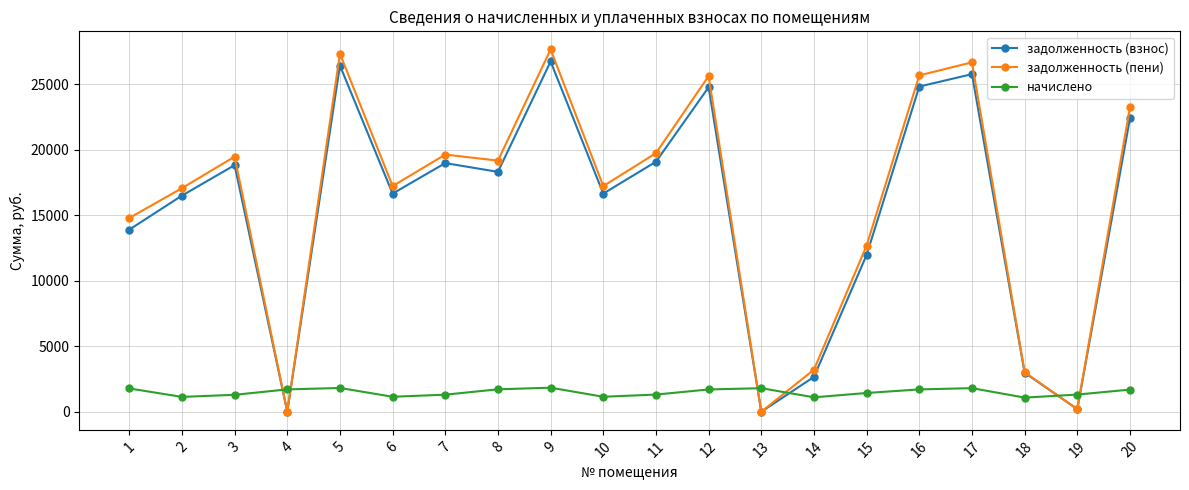

True or false: задолженность (взнос) has a value of 13897.7 at 1.

True